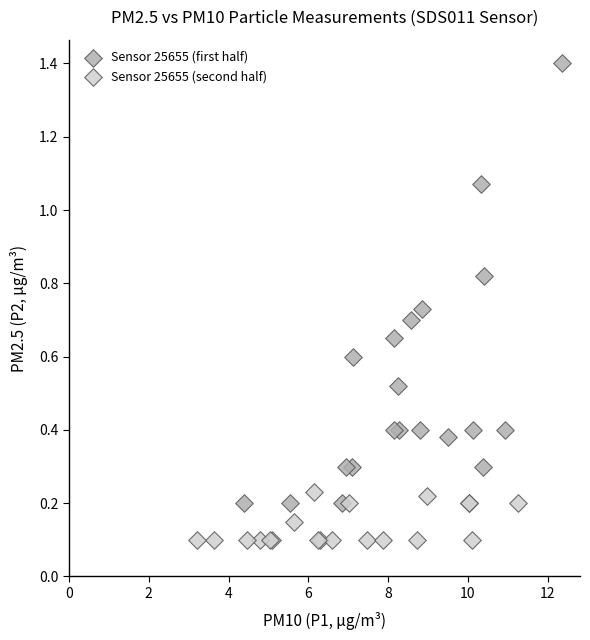

Which series has the largest Y range (max minus min)?

Sensor 25655 (first half)